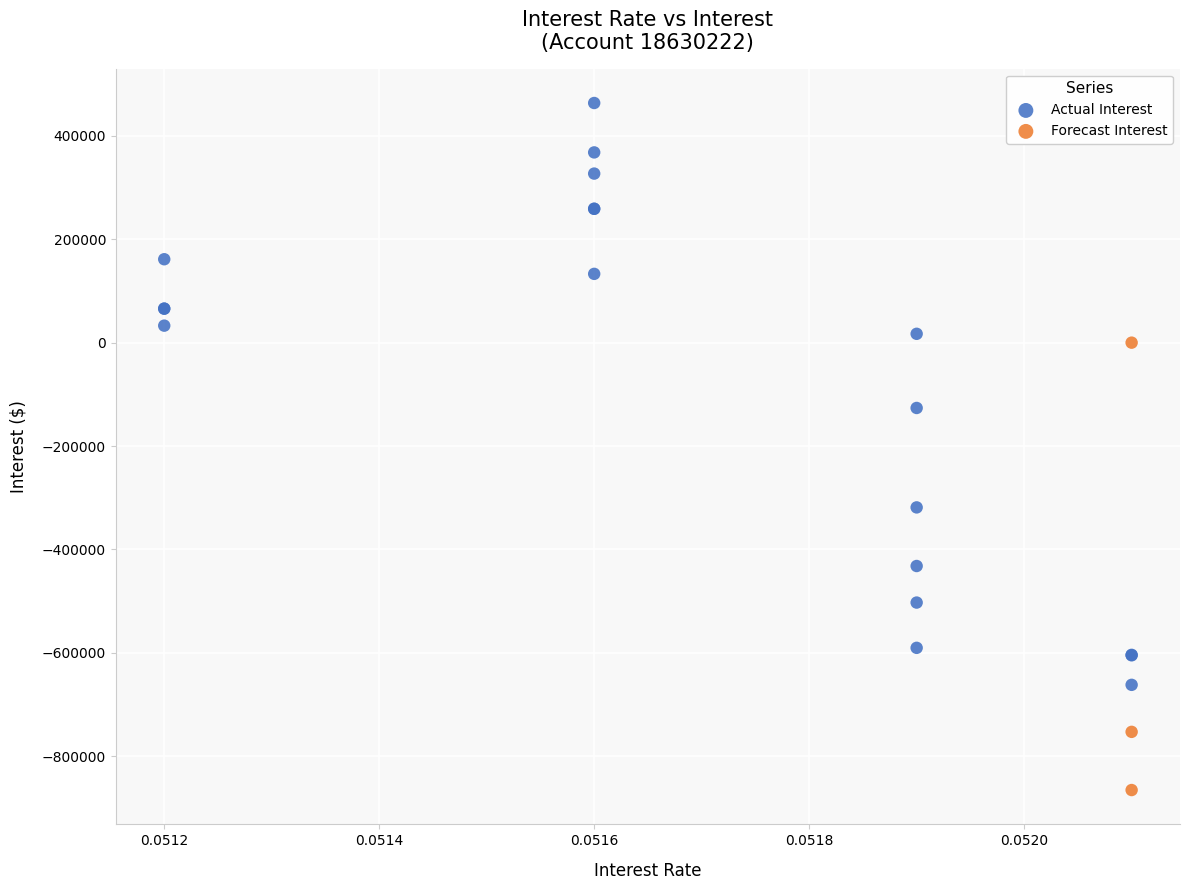

Which series contains the lowest Y value?

Forecast Interest